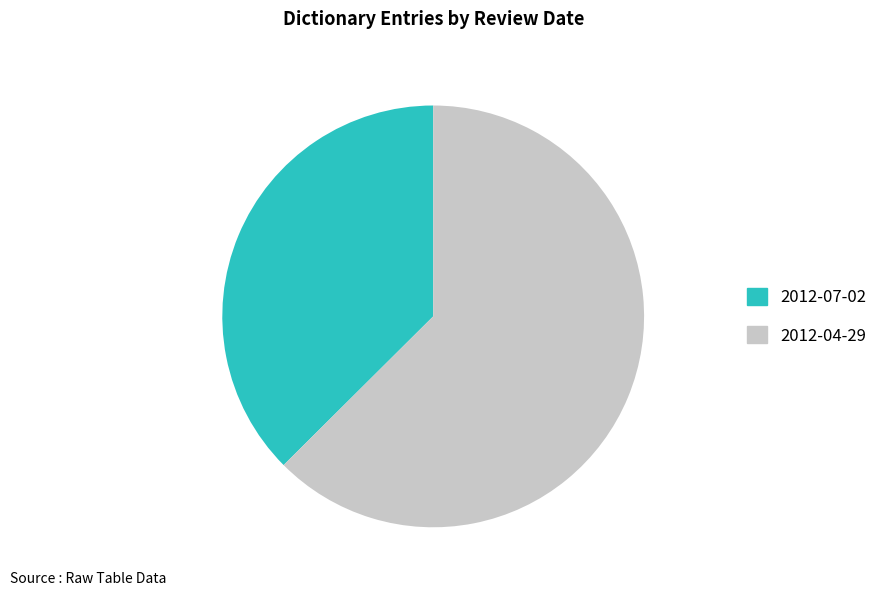

What is the majority slice?

2012-04-29